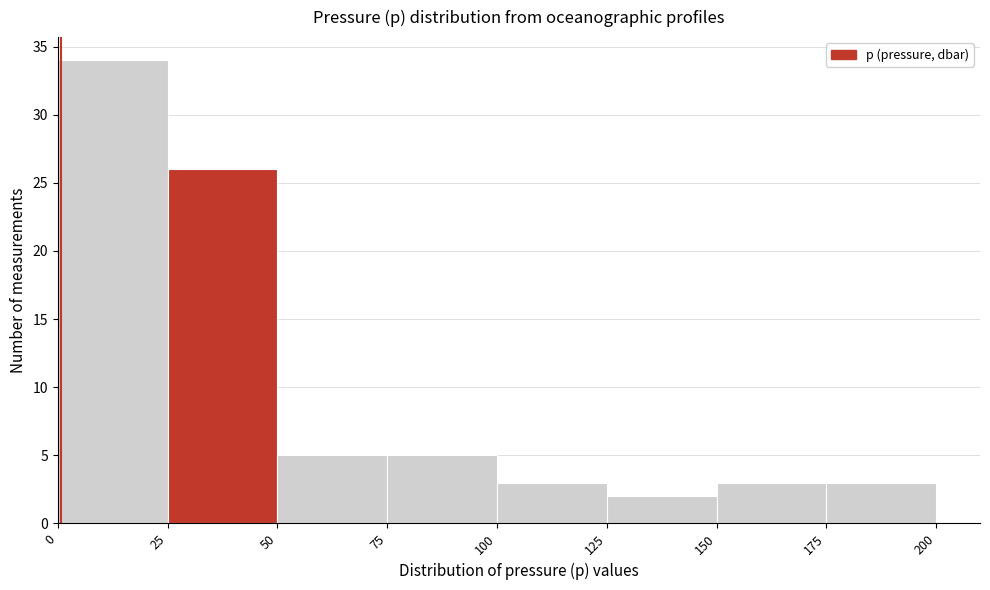

Reading left to right, list every bar in this chart as the range it spans on the x-axis followed by its height. The values are not printed on the chart, so give them approximately, as read against the axis.

0 to 25: 34
25 to 50: 26
50 to 75: 5
75 to 100: 5
100 to 125: 3
125 to 150: 2
150 to 175: 3
175 to 200: 3